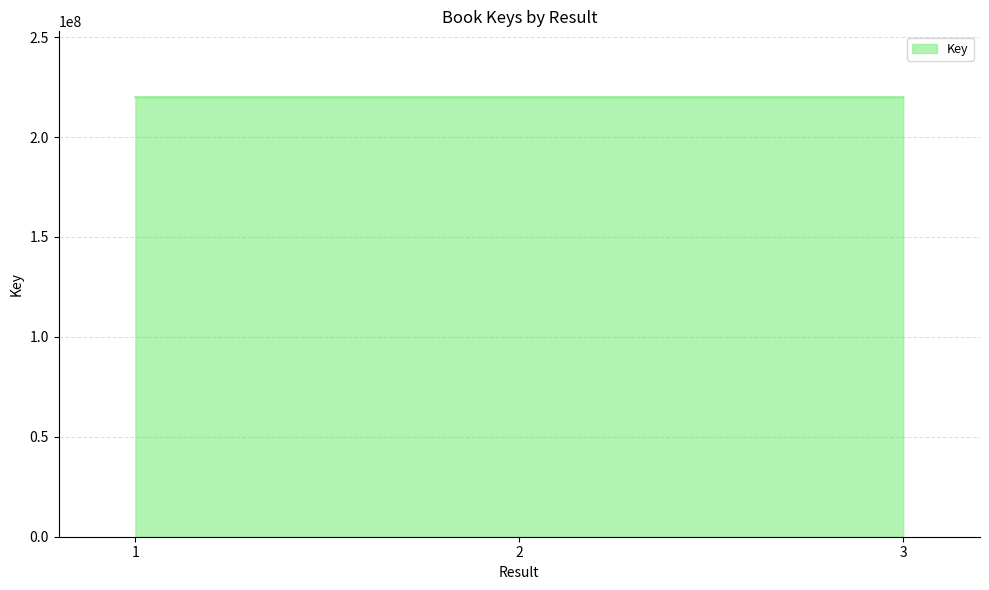

Approximately how many times larger is the value at 1 compared to 2?

1.0